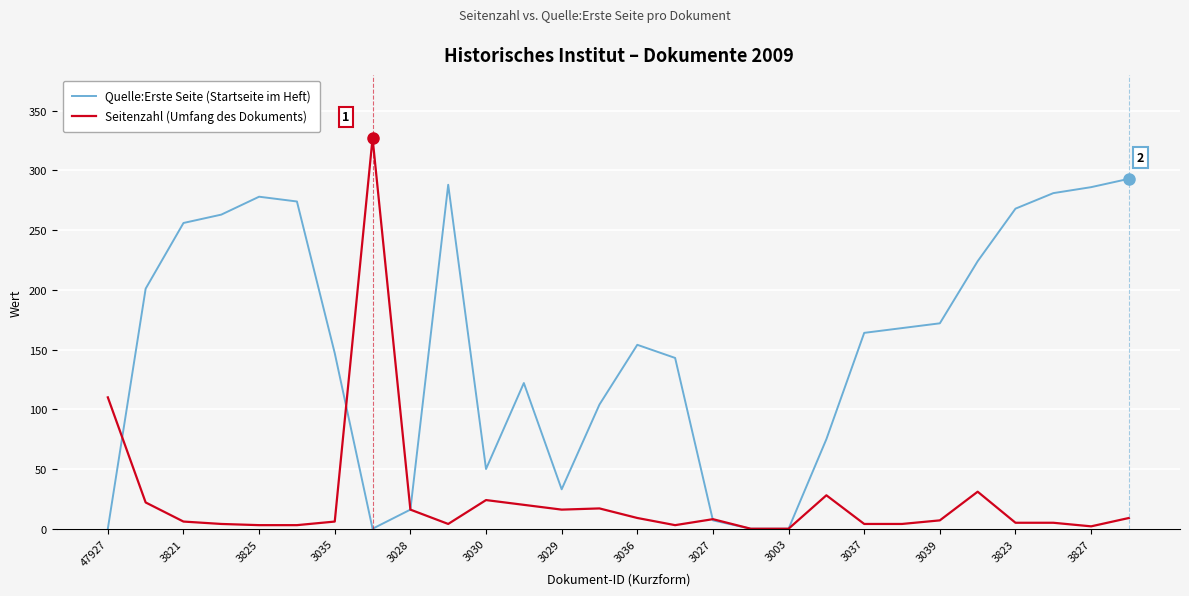

What is the maximum value for Quelle:Erste Seite (Startseite im Heft)?

293